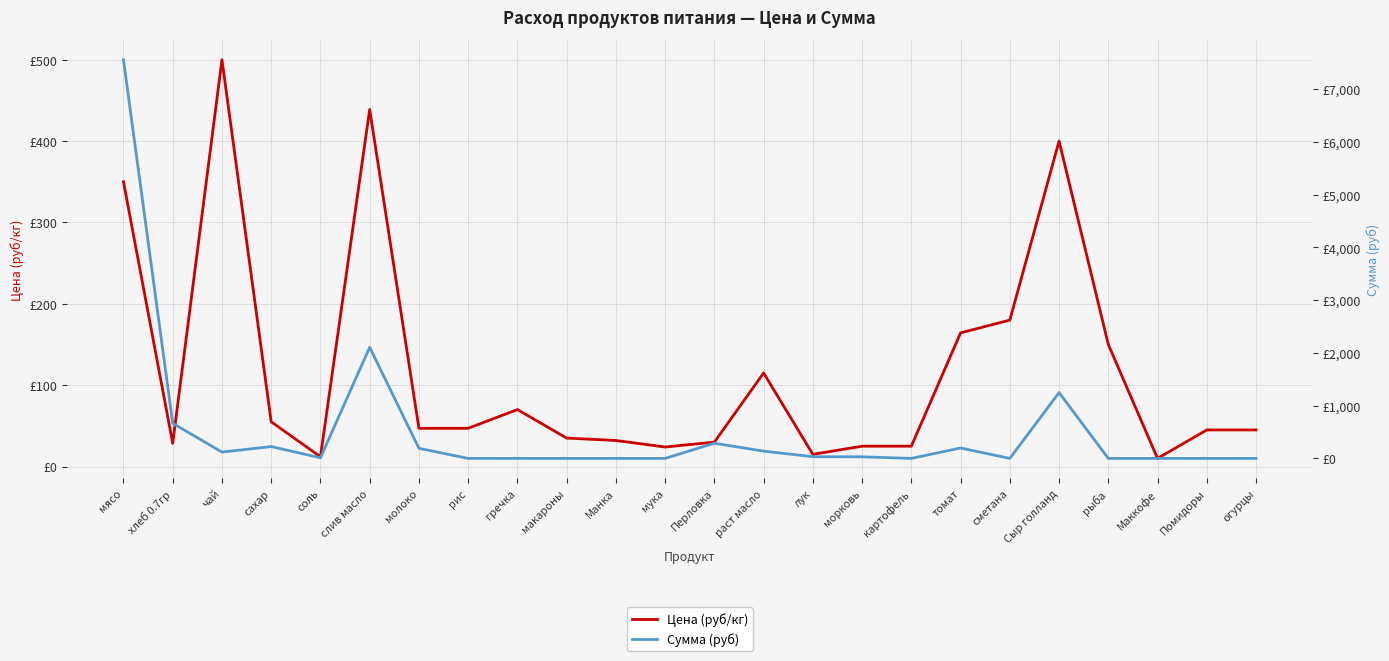

At which label is Цена (руб/кг) closest to 255?

сметана